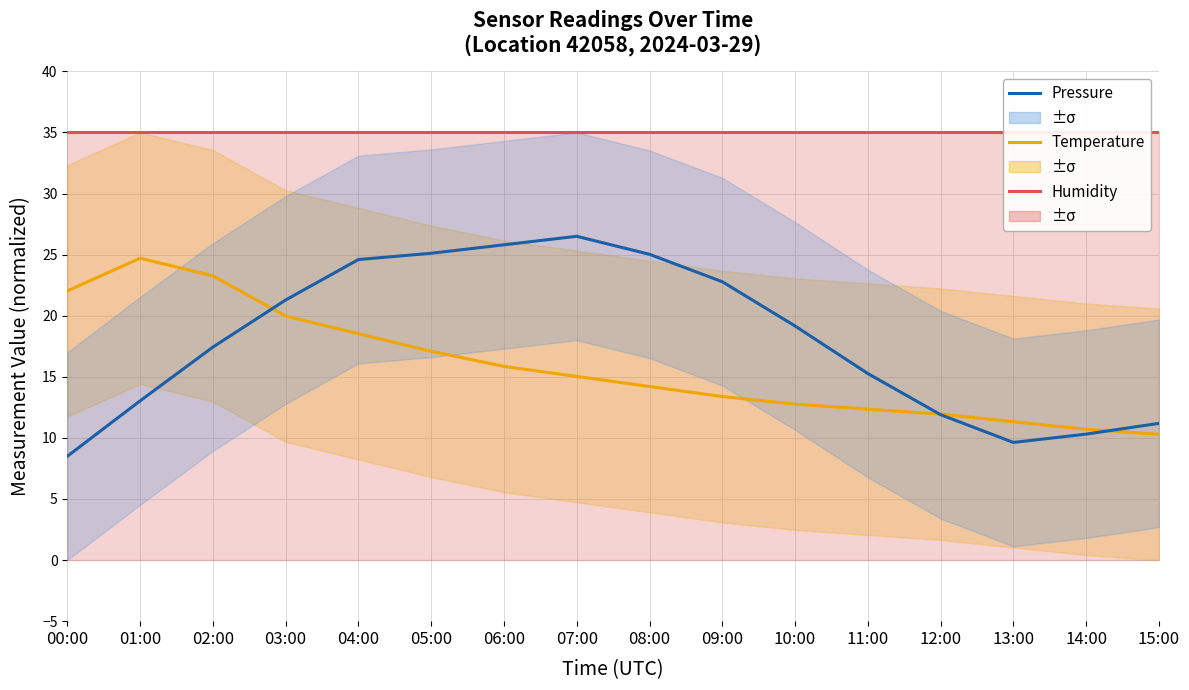

Which series changed the most between 06:00 and 10:00?

Pressure